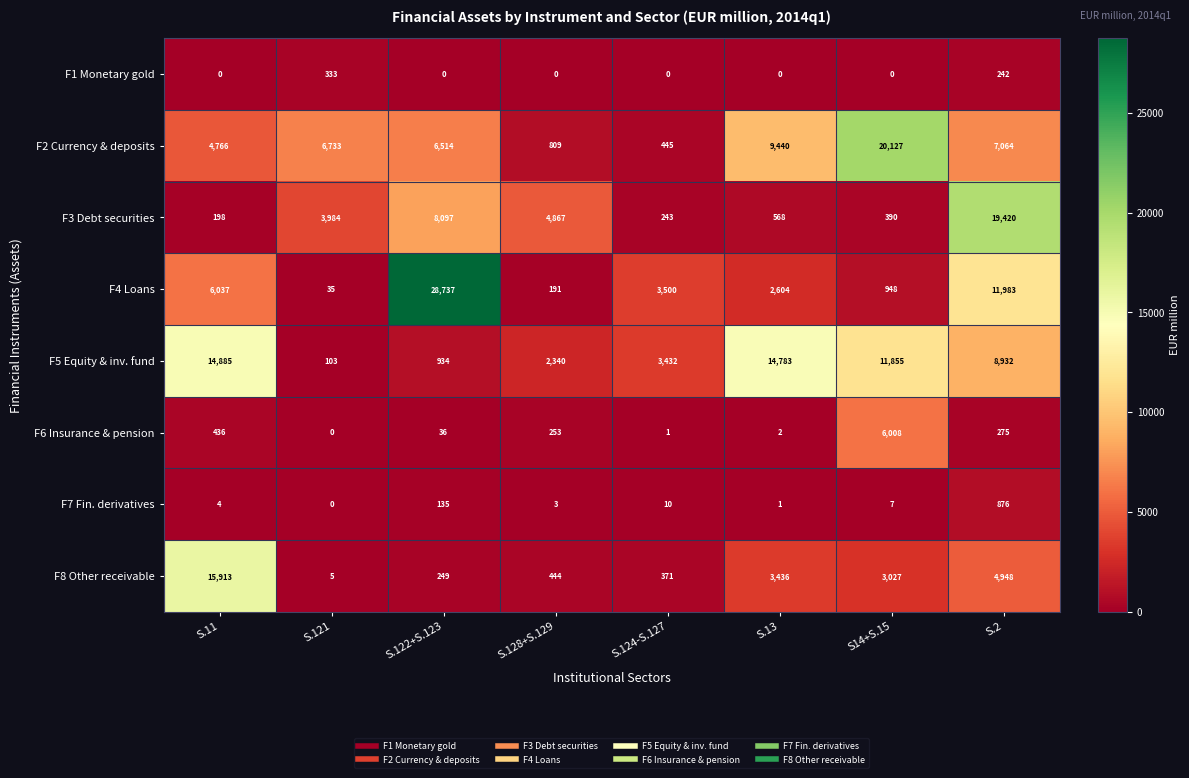

The value of F1 Monetary gold at S.13 is -177. True or false?

False